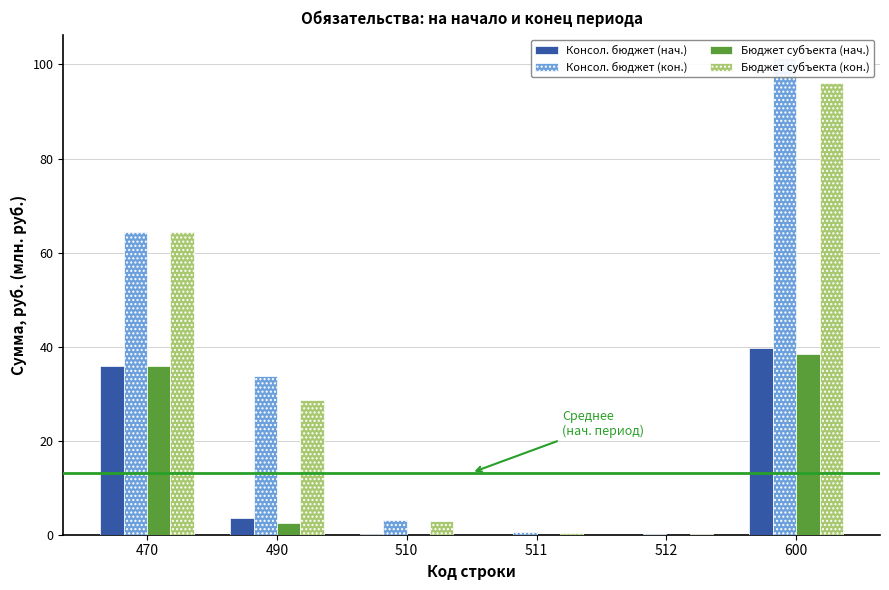

Which series has the largest range (max minus min)?

Консол. бюджет (кон.)